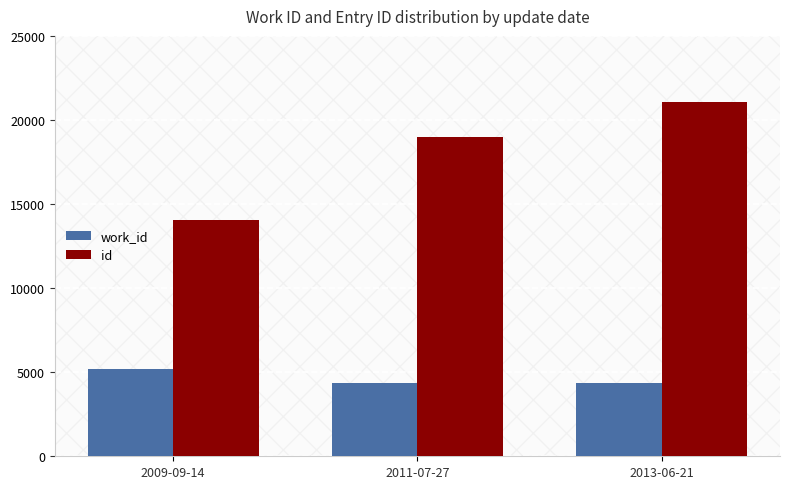

Which series has the largest total across all categories?

id